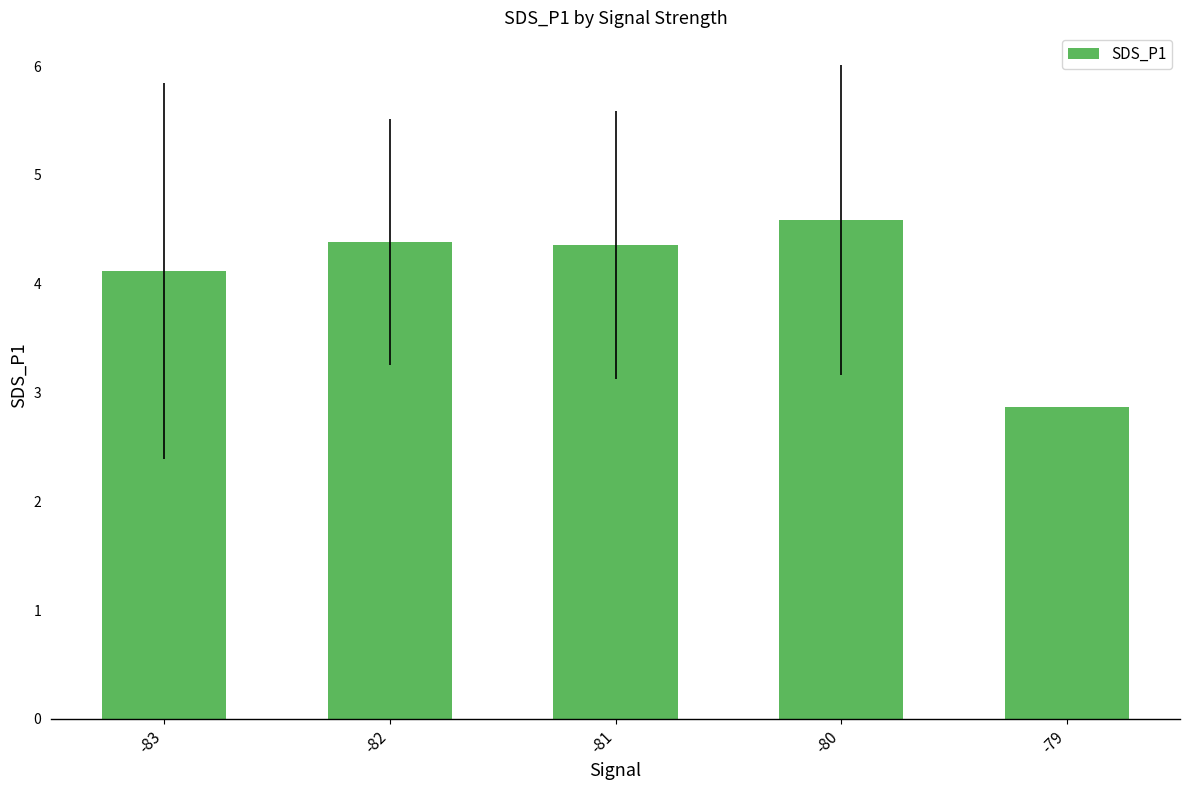

What is the difference between the values at -81 and -83?

0.2